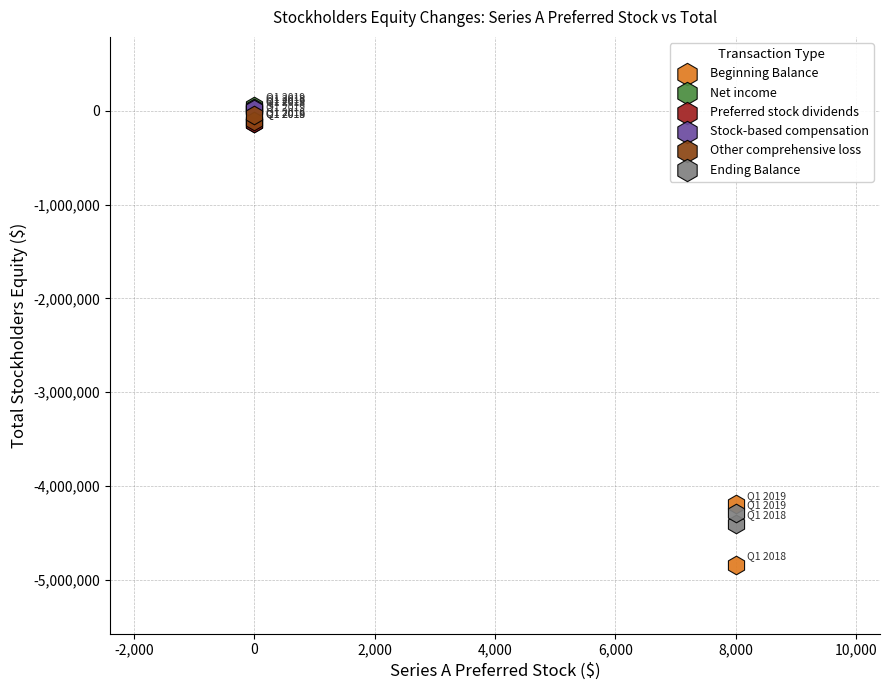

What are all the series names shown in the legend?

Beginning Balance, Net income, Preferred stock dividends, Stock-based compensation, Other comprehensive loss, Ending Balance